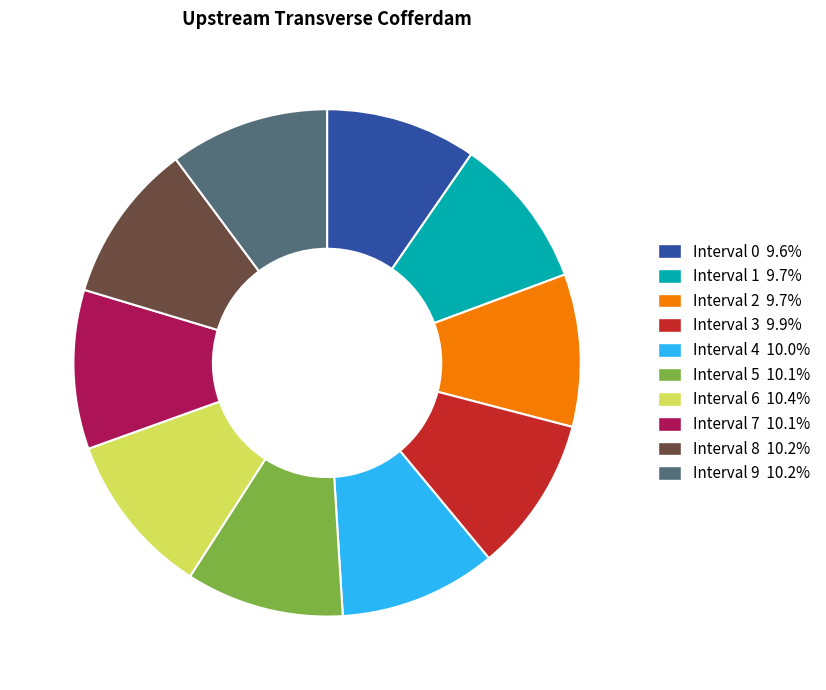

Does Interval 5 10.1% account for over 50% of the chart?

No